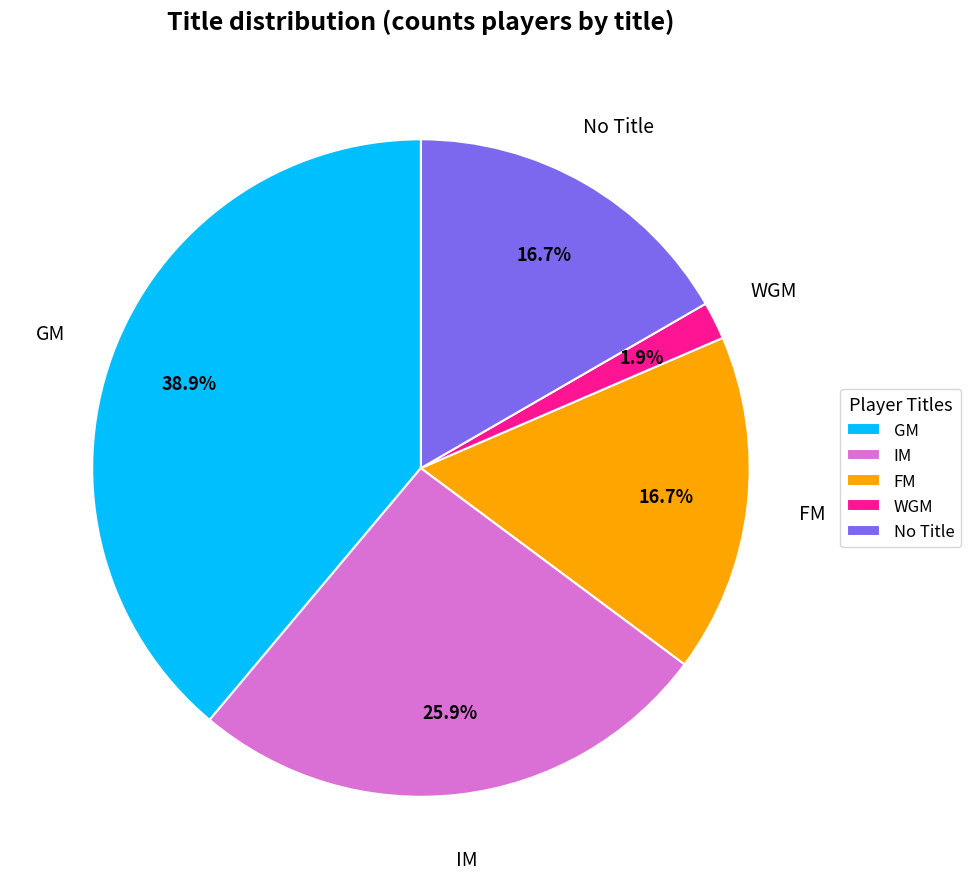

Is there a majority slice in this chart?

No